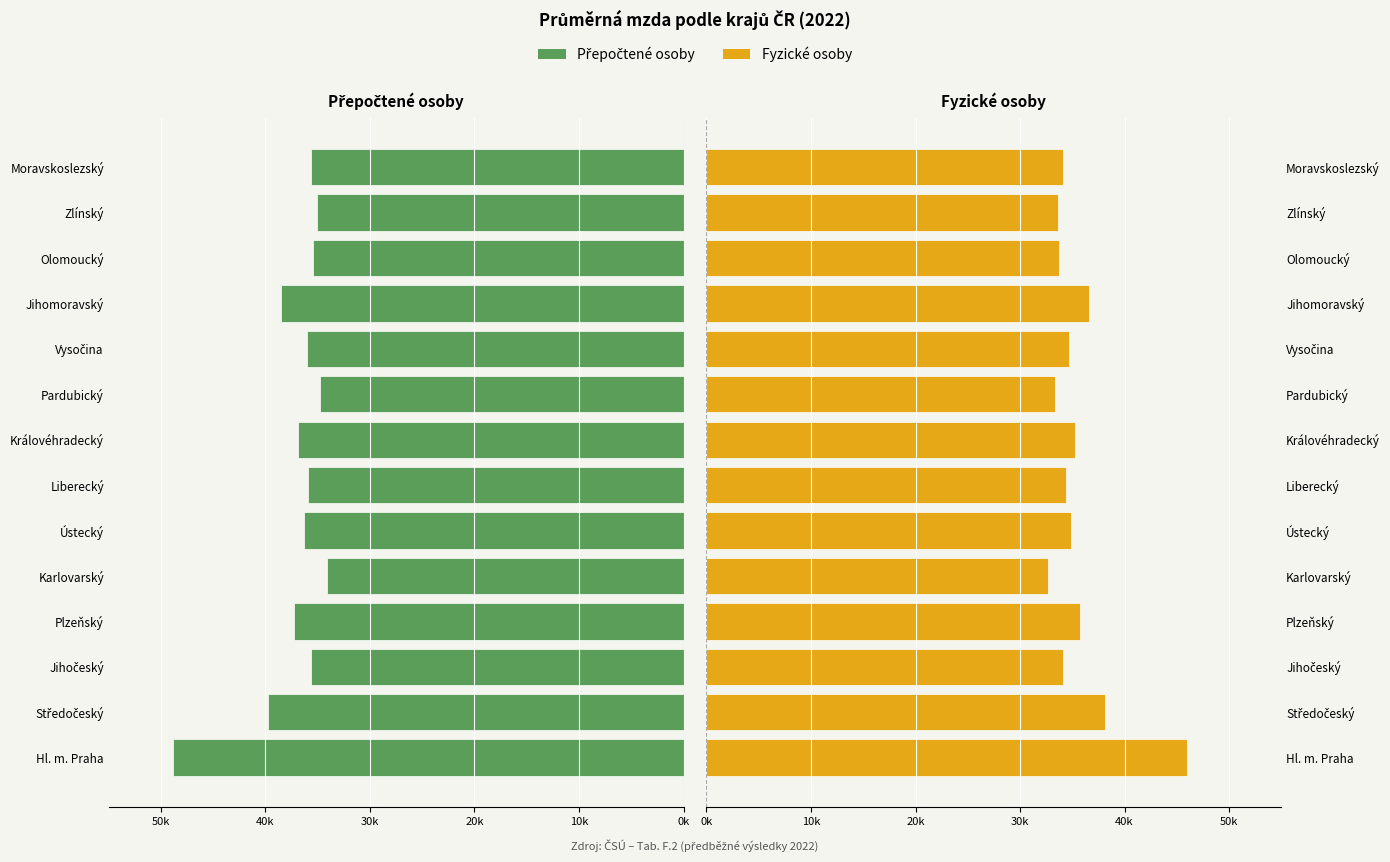

List the series in order of their overall mean, highest first.

Přepočtené osoby, Fyzické osoby